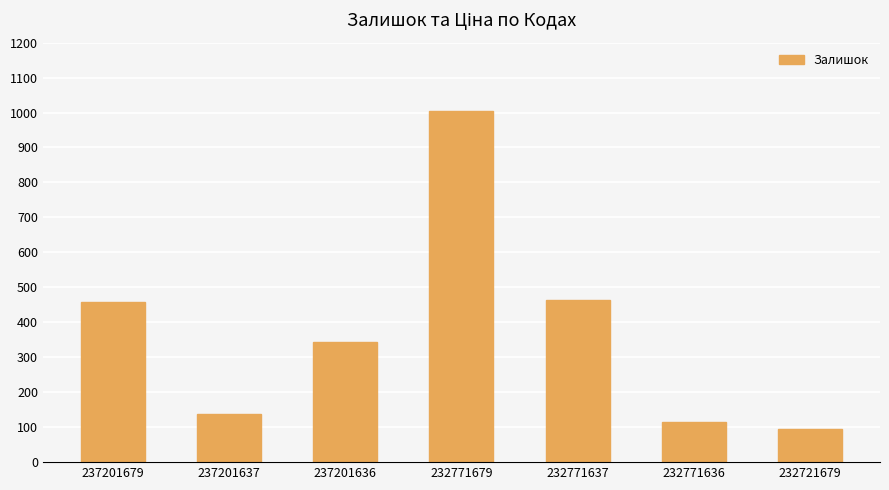

What is the value of the 6th bar from the left?

114